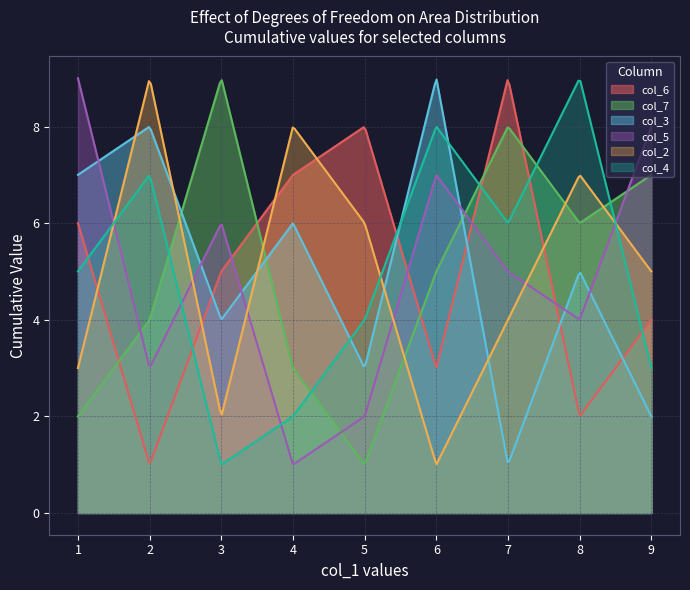

Count the col_6 values in the range 3 to 7.

5